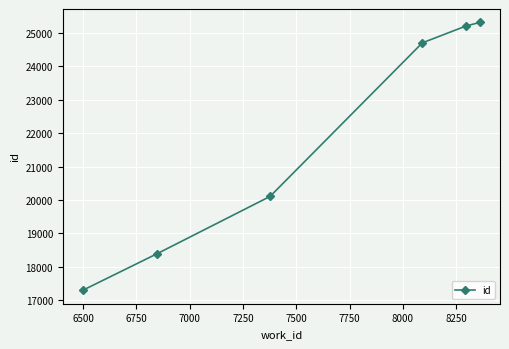

True or false: there are more than 2 points higher than both neighbors.

False